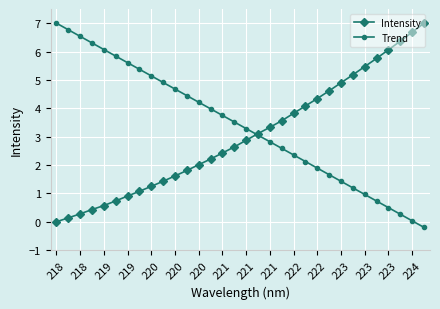

How many values in Intensity are above zero?

31